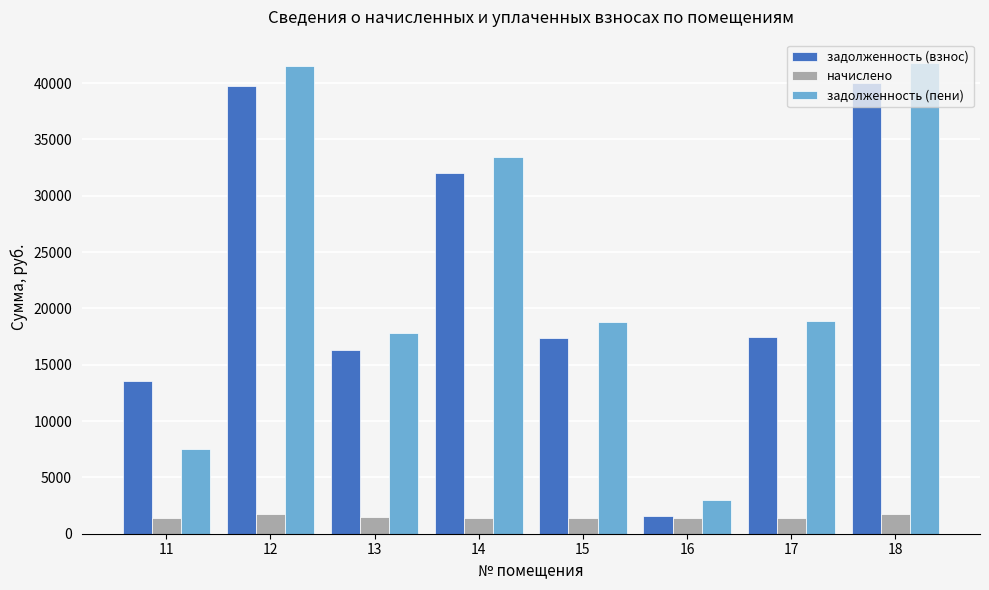

What is the total value across all series at 17?

37762.5